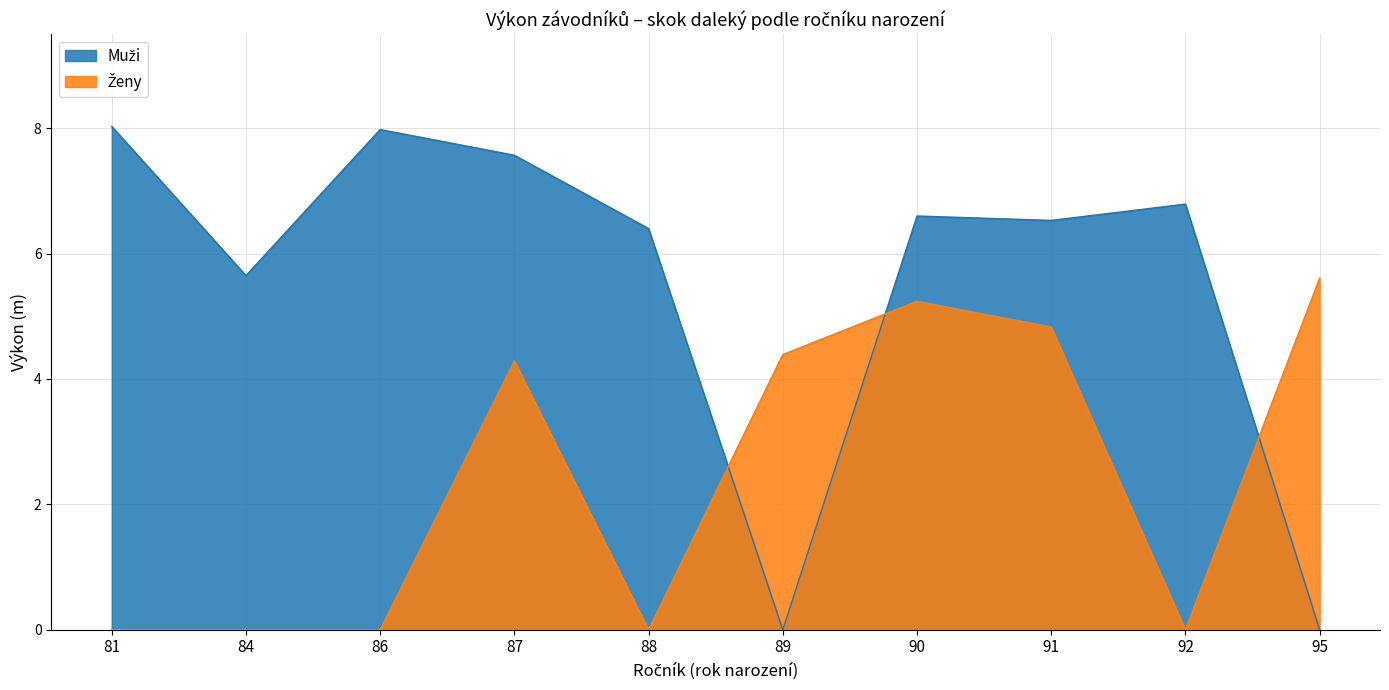

How many lines are shown in the chart?

2